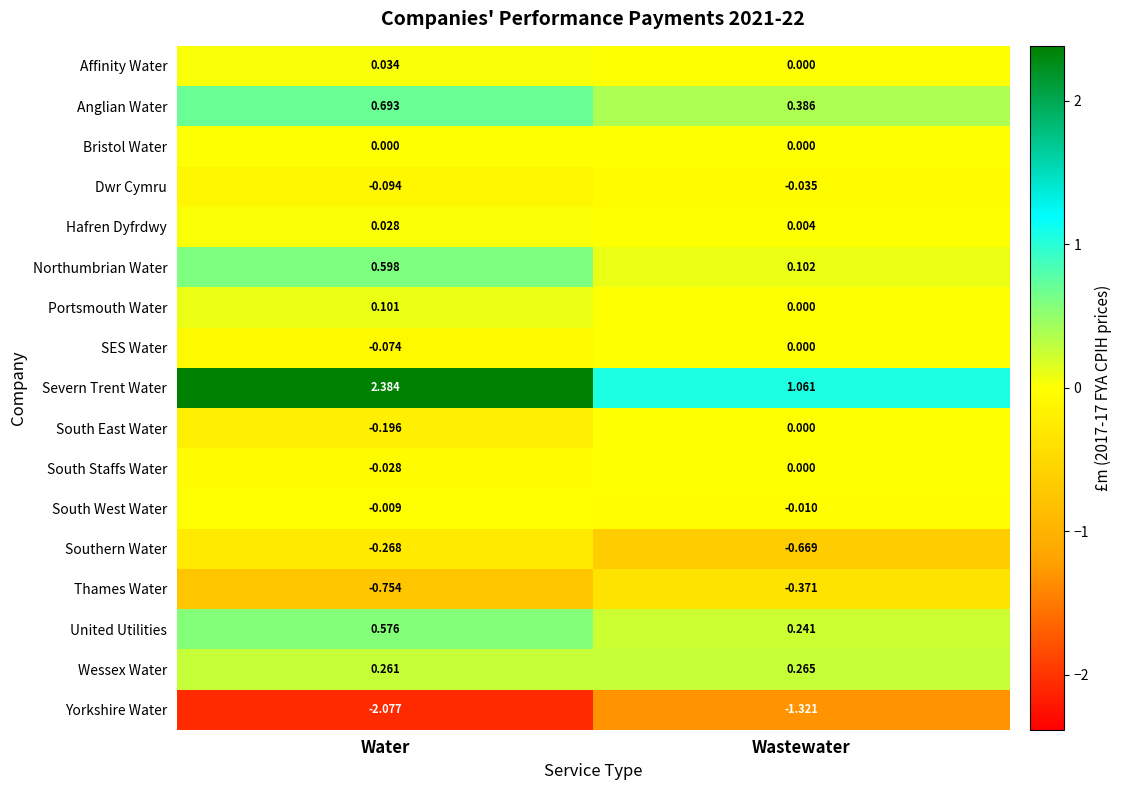

Rank the series at Water from lowest to highest value.

Yorkshire Water, Thames Water, Southern Water, South East Water, Dwr Cymru, SES Water, South Staffs Water, South West Water, Bristol Water, Hafren Dyfrdwy, Affinity Water, Portsmouth Water, Wessex Water, United Utilities, Northumbrian Water, Anglian Water, Severn Trent Water